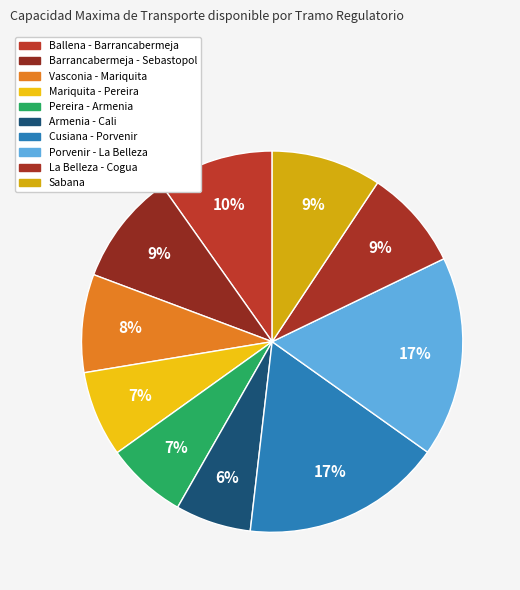

How many slices are in this pie chart?

10